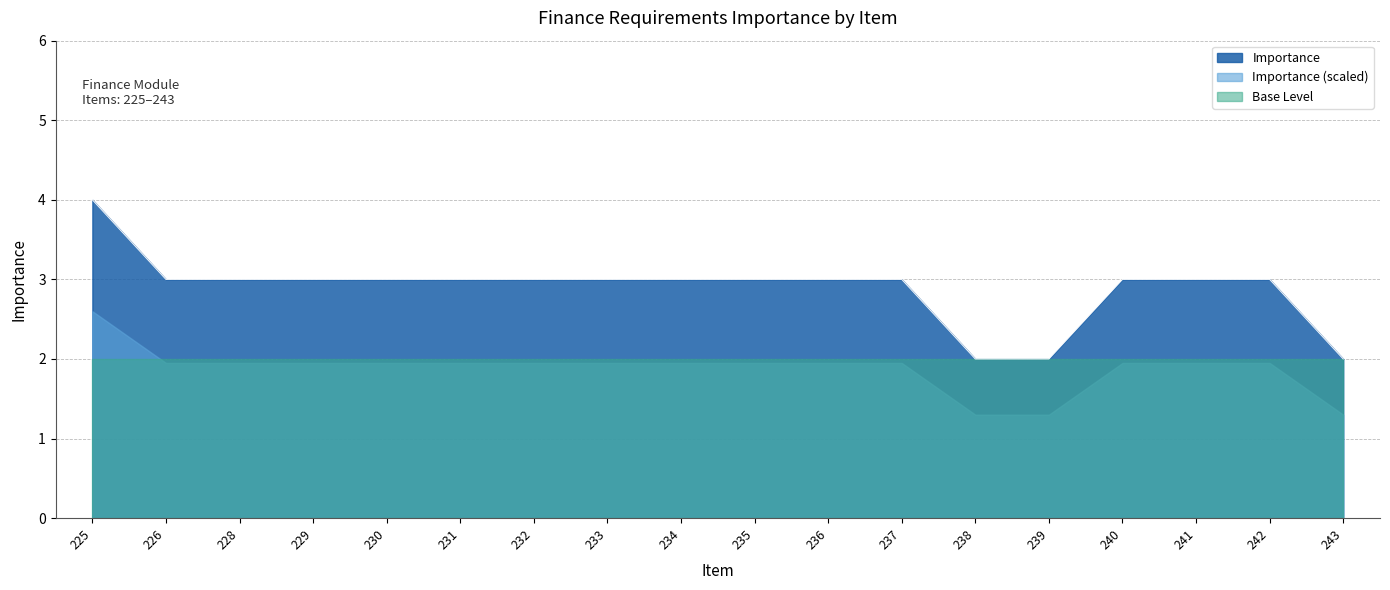

Count the number of data series in this chart.

3